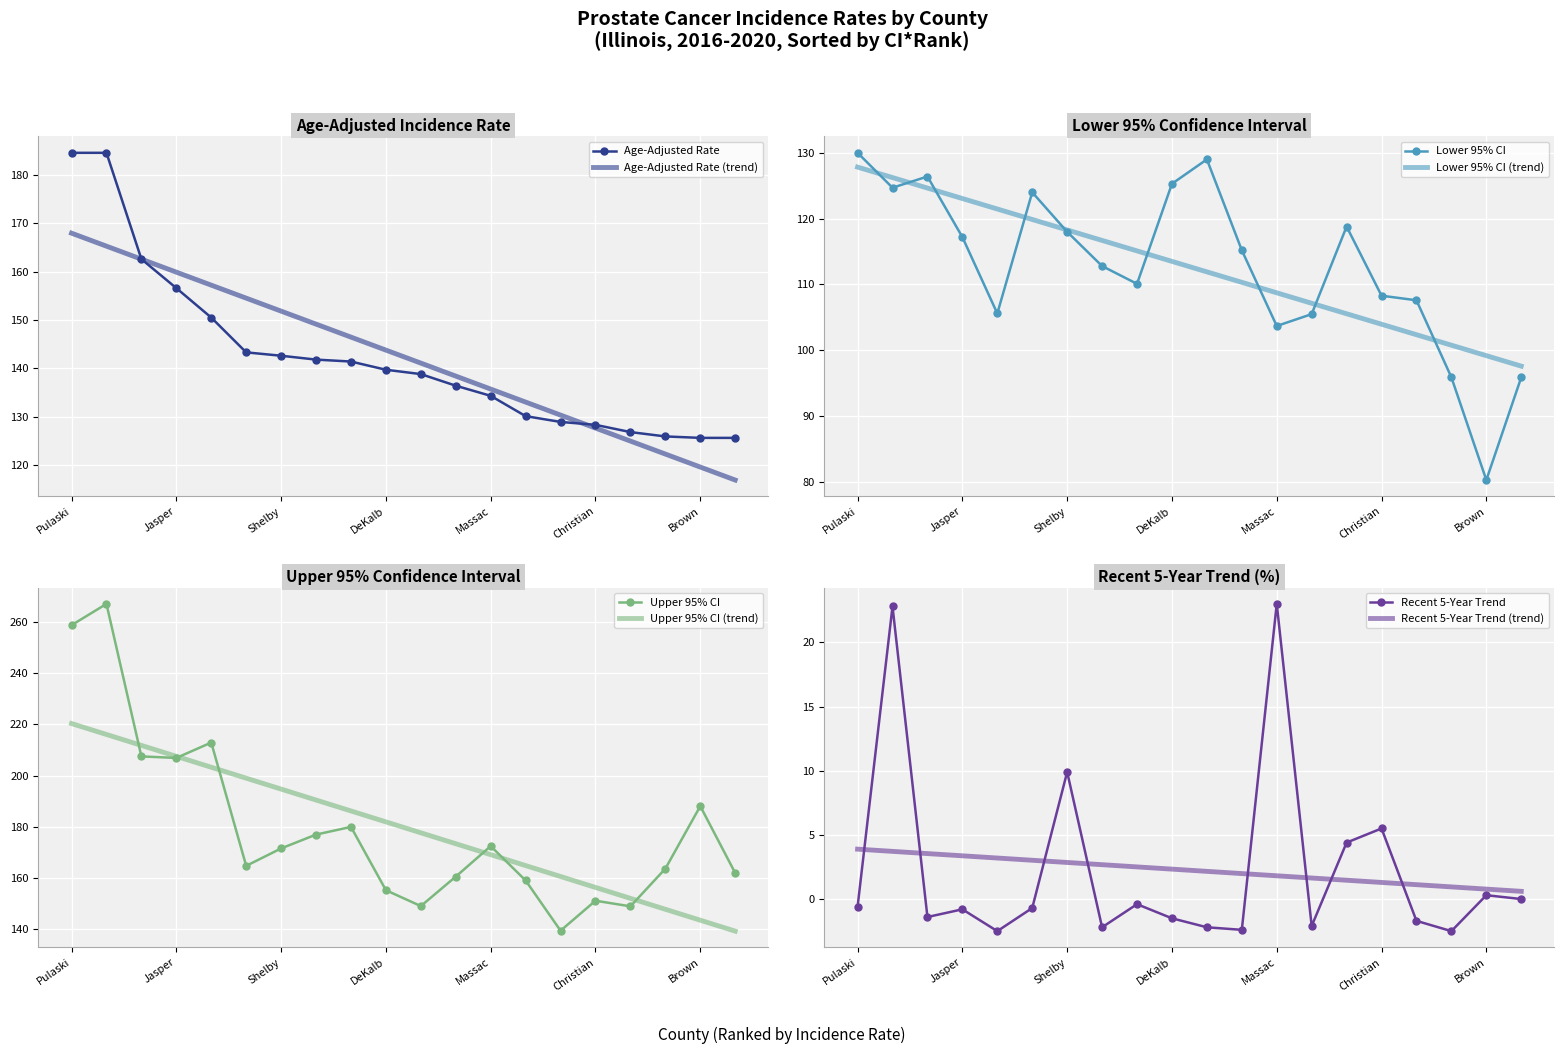

What is the approximate value of Upper 95% CI at Bureau?

149.0